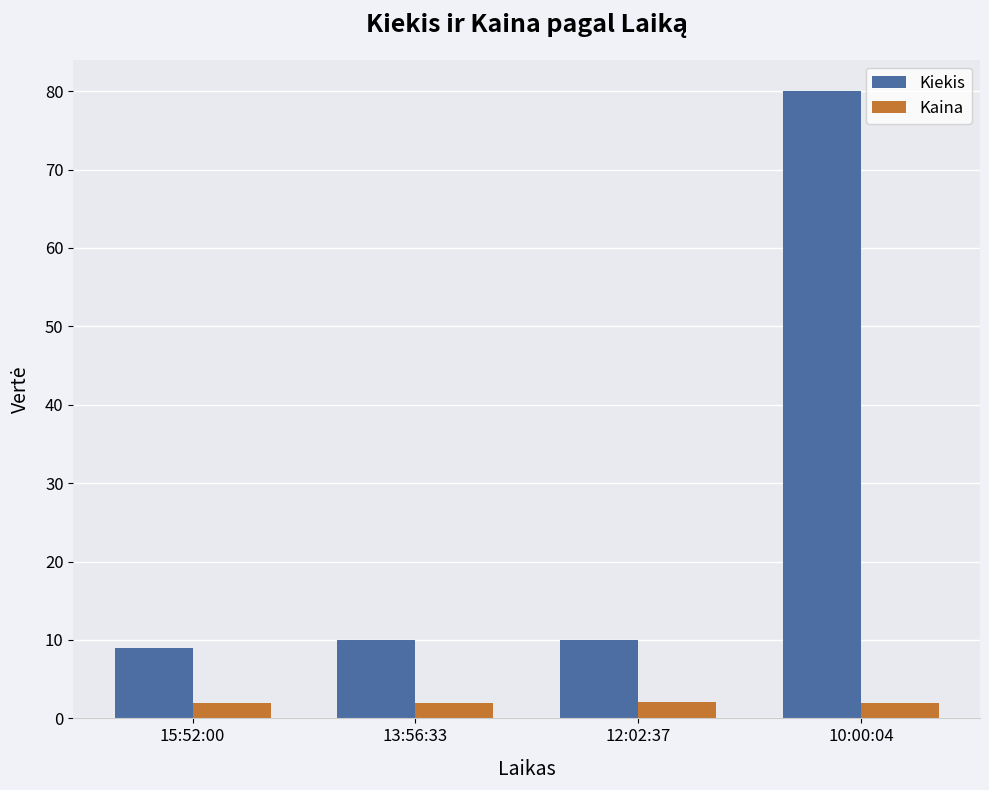

The Kiekis series shows 4.3 at 12:02:37. True or false?

False